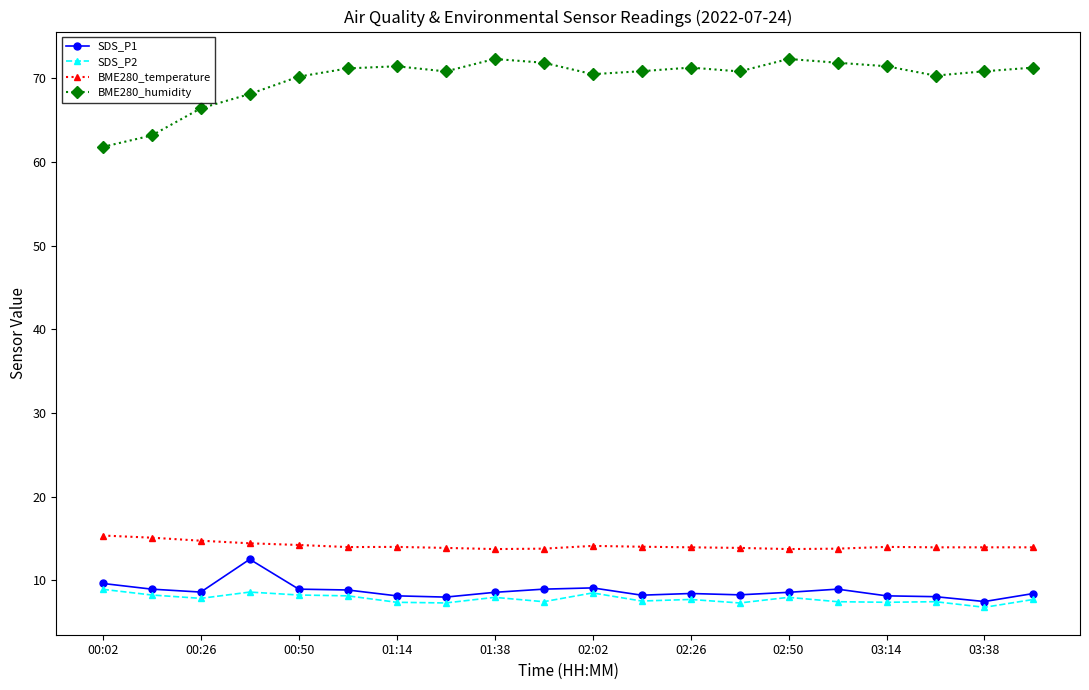

How many values in the SDS_P2 series are below 7?

1